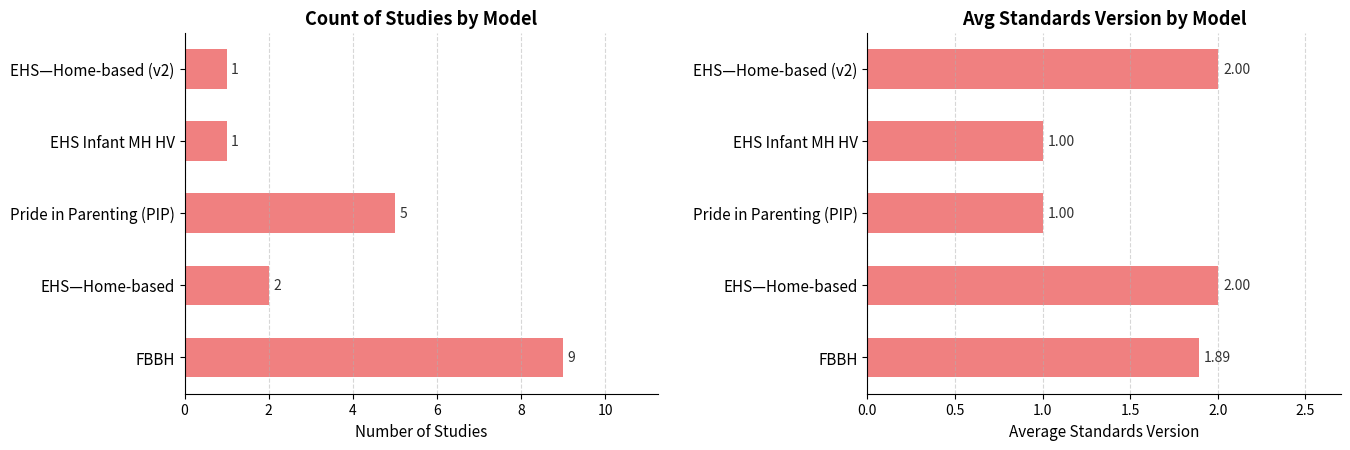

Reading left to right, extract all data points from this chart.

Count of Studies: 9.0	2.0	5.0	1.0	1.0
Avg Standards Version: 1.9	2.0	1.0	1.0	2.0